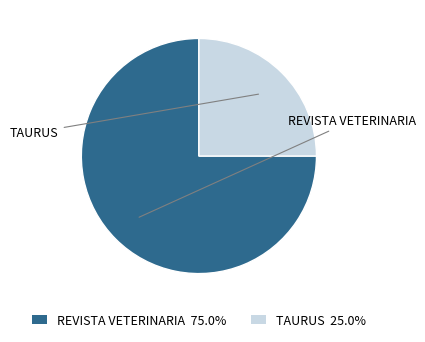

Is there any slice that represents more than half of the pie?

Yes